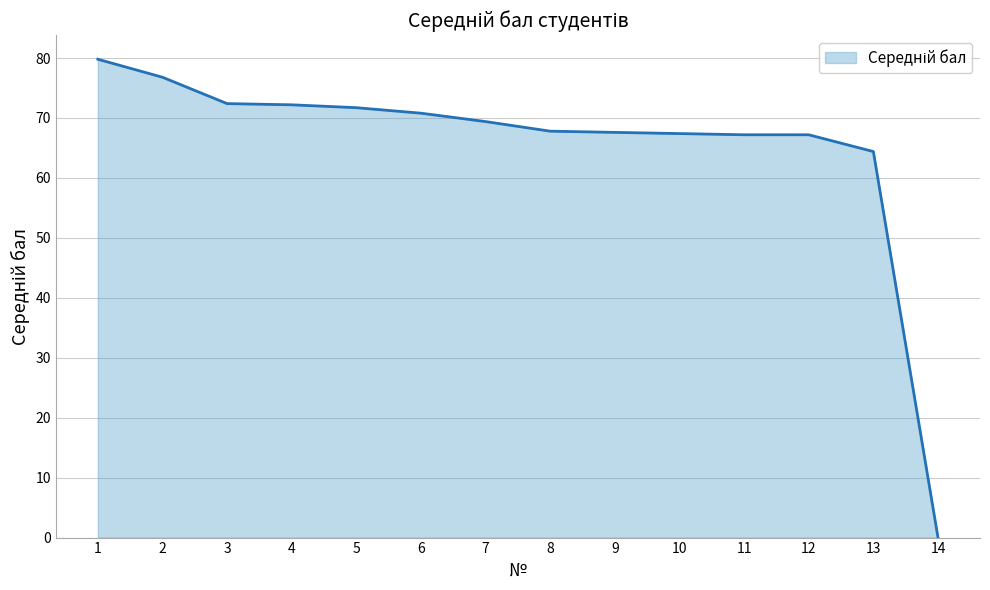

What is the ratio of the value at 9 to the value at 13?

1.0